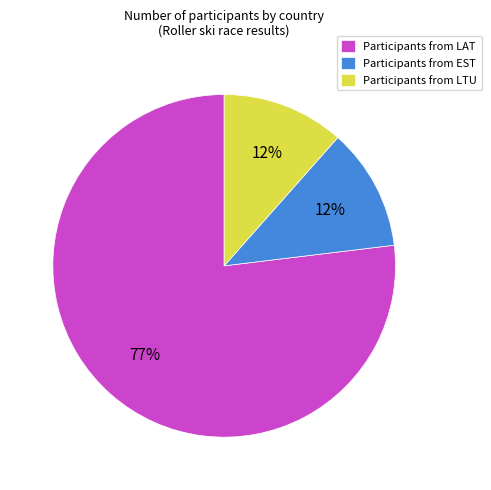

What percentage is the Participants from EST slice, to the nearest percent?

12%